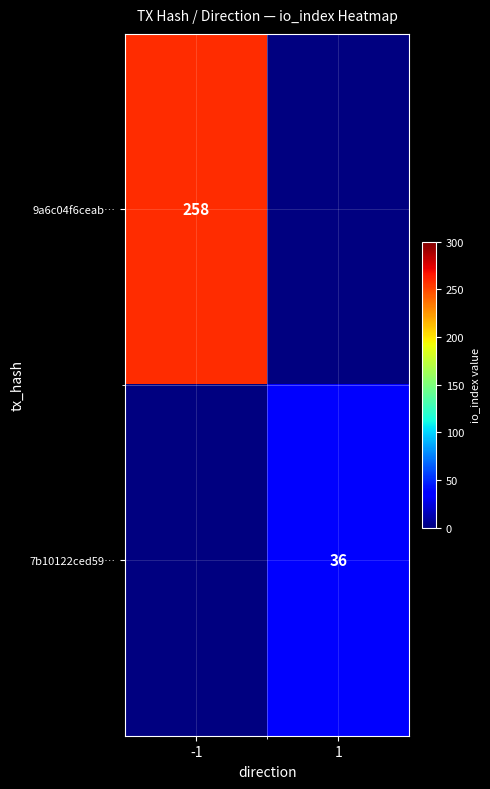

At how many categories does at least one series exceed 49?

1